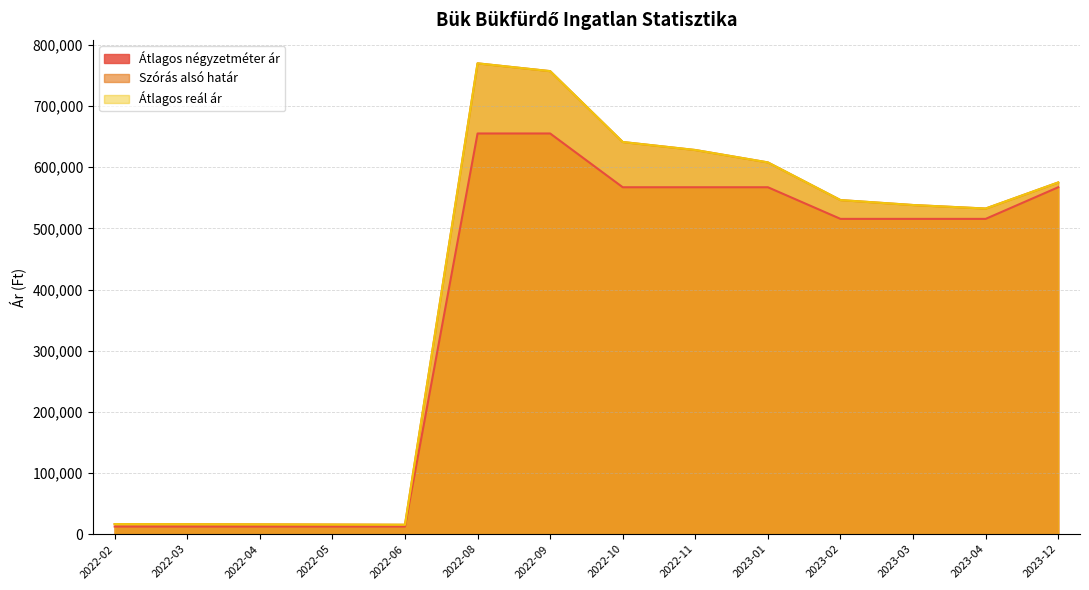

True or false: Átlagos négyzetméter ár has a value of 859520 at 2022-11.

False